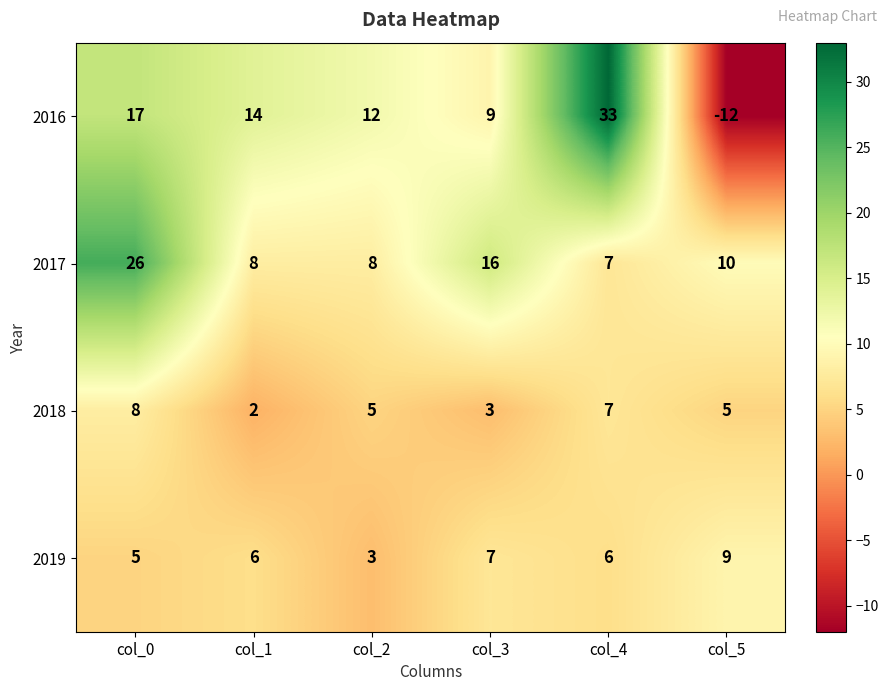

How many series are shown in this chart?

4